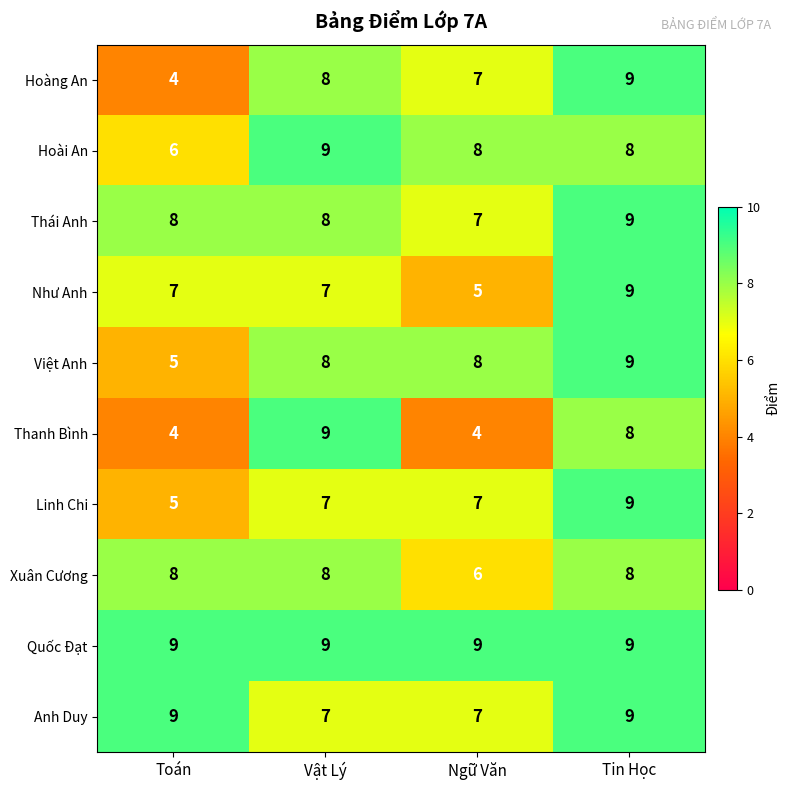

What is the greatest value displayed?

9